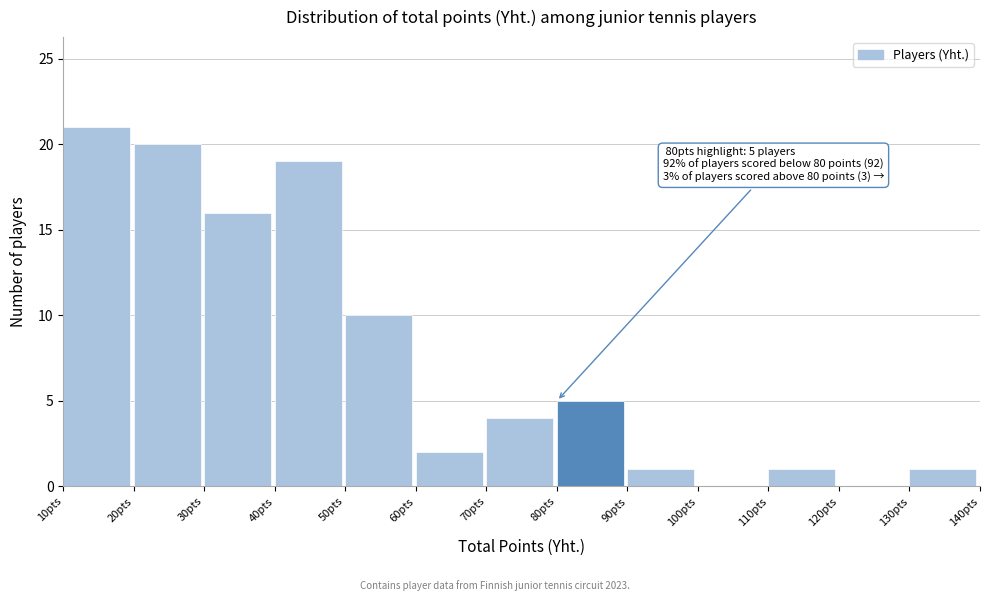

Over which range of the x-axis is the bar tallest?

10 to 20